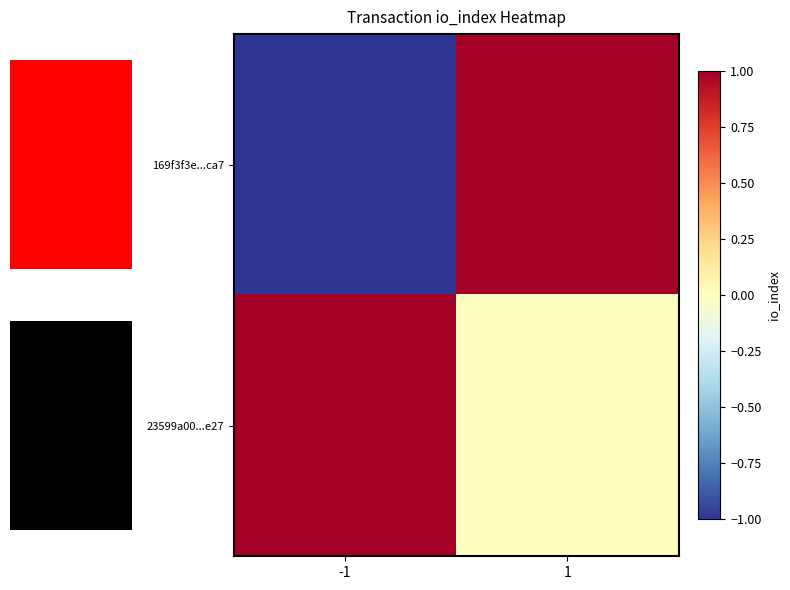

At how many categories does at least one series exceed 0?

2